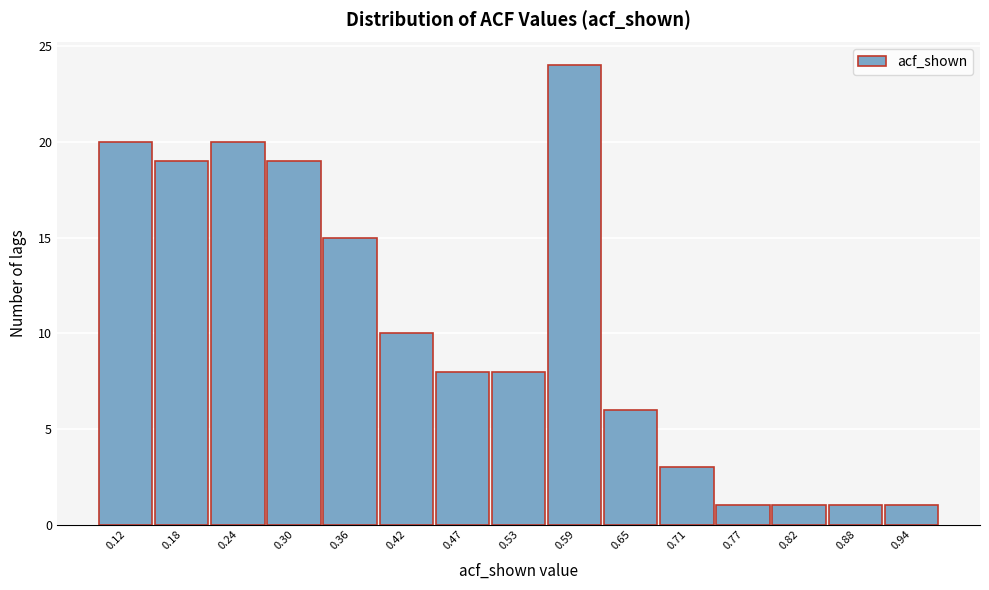

Reading right to left, list all the values displayed in this chart.

0.94=1	0.88=1	0.82=1	0.77=1	0.71=3	0.65=6	0.59=24	0.53=8	0.47=8	0.42=10	0.36=15	0.30=19	0.24=20	0.18=19	0.12=20